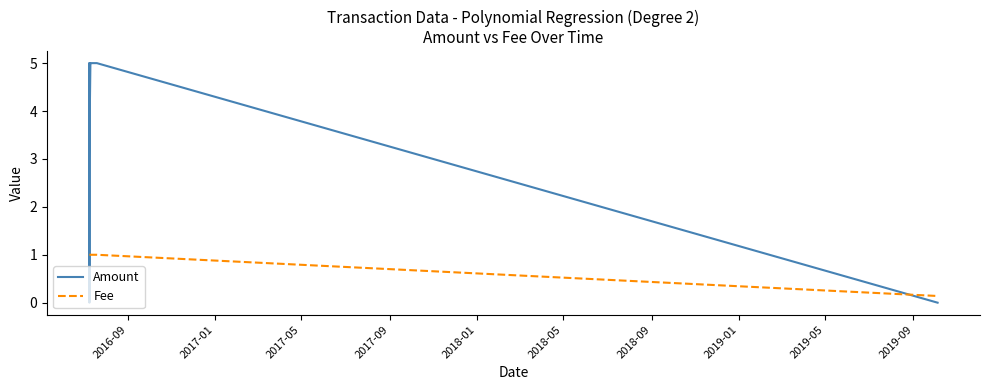

Rank the series by their average value, from highest to lowest.

Amount, Fee